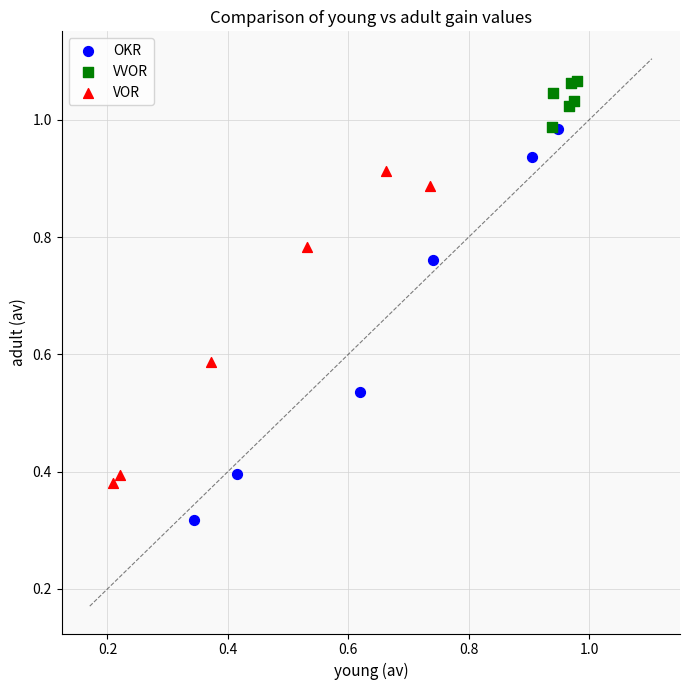

Which series reaches the minimum Y coordinate?

OKR